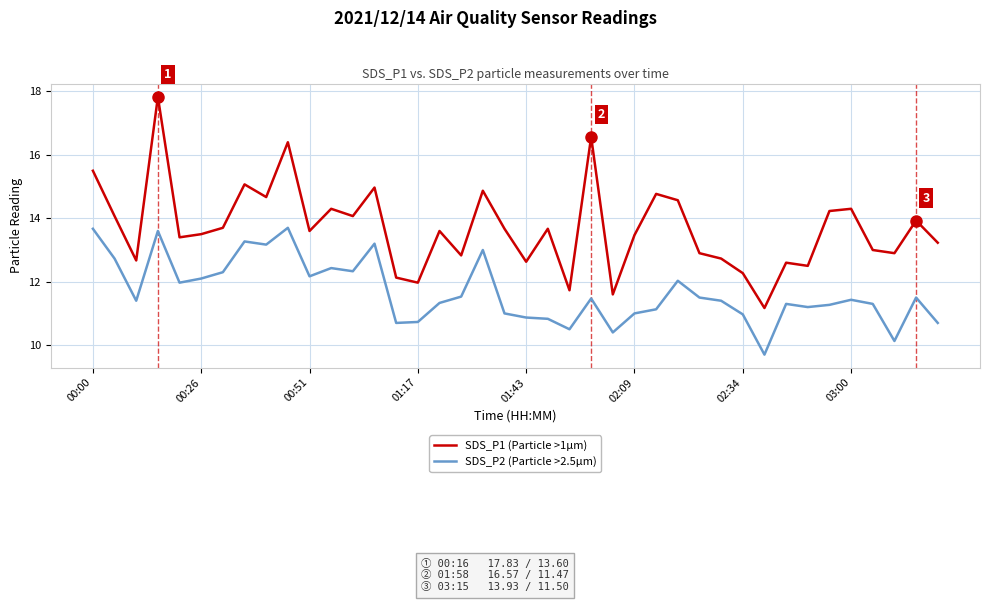

What are all the series names shown in the legend?

SDS_P1 (Particle >1µm), SDS_P2 (Particle >2.5µm)